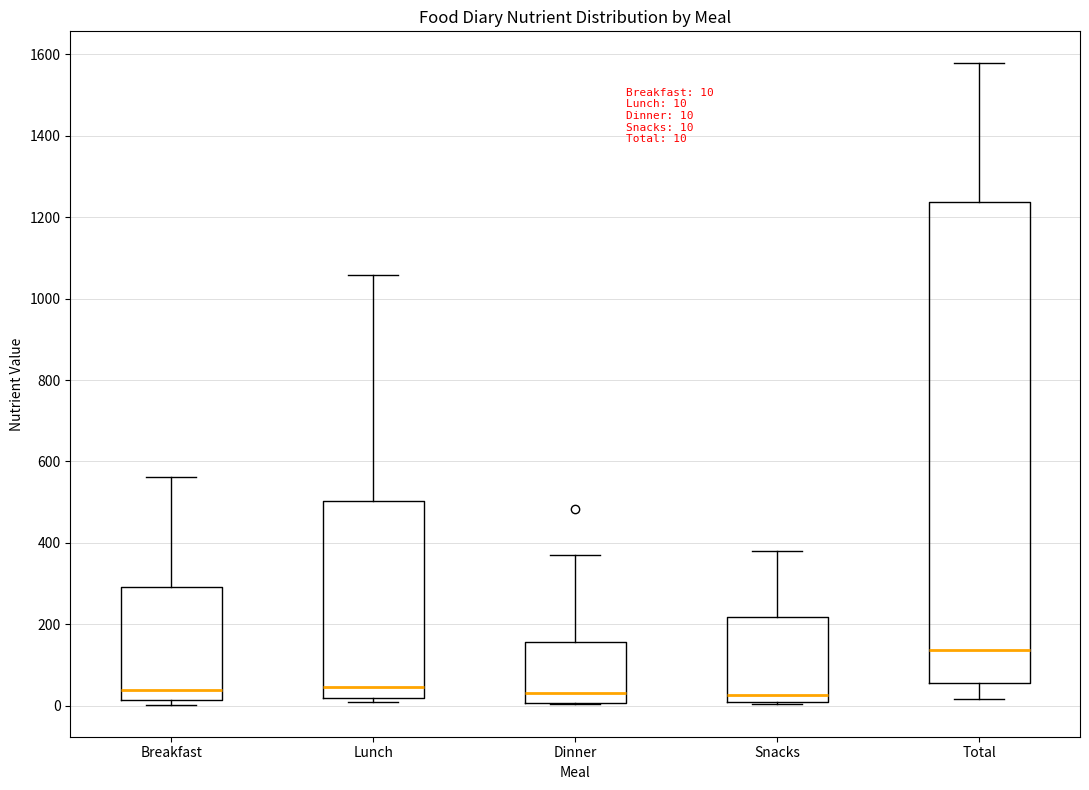

Which box has the highest median line?

Total